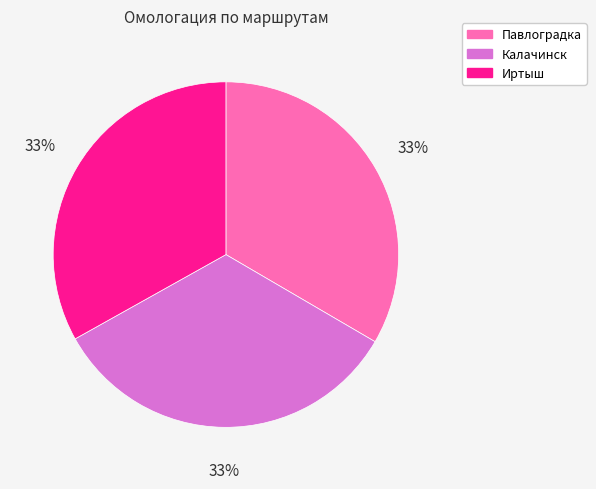

Combined, do Иртыш and Павлоградка account for over 50%?

Yes